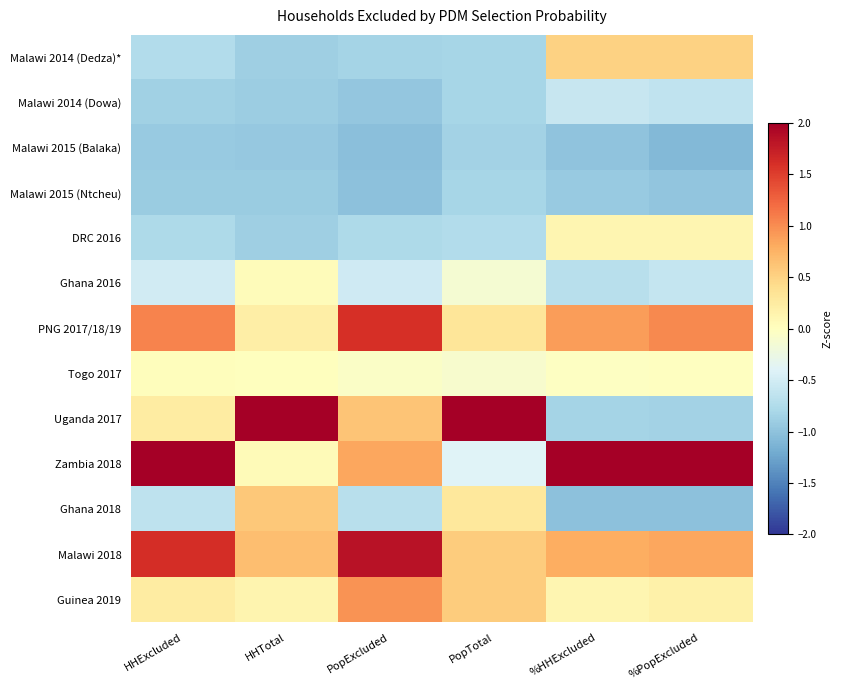

How many series are shown in this chart?

13